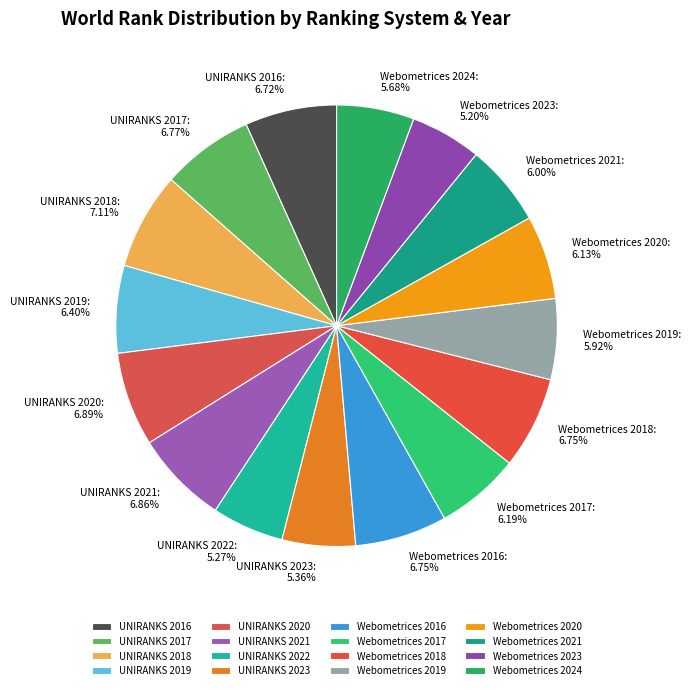

Combined, do UNIRANKS 2017 and UNIRANKS 2022 account for over 50%?

No